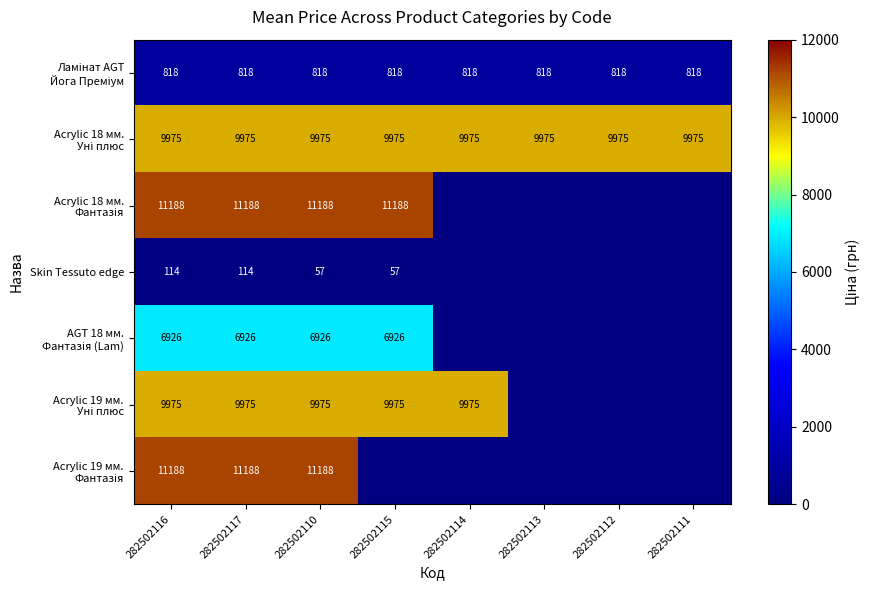

What is the total value across all series at 282502116?

50184